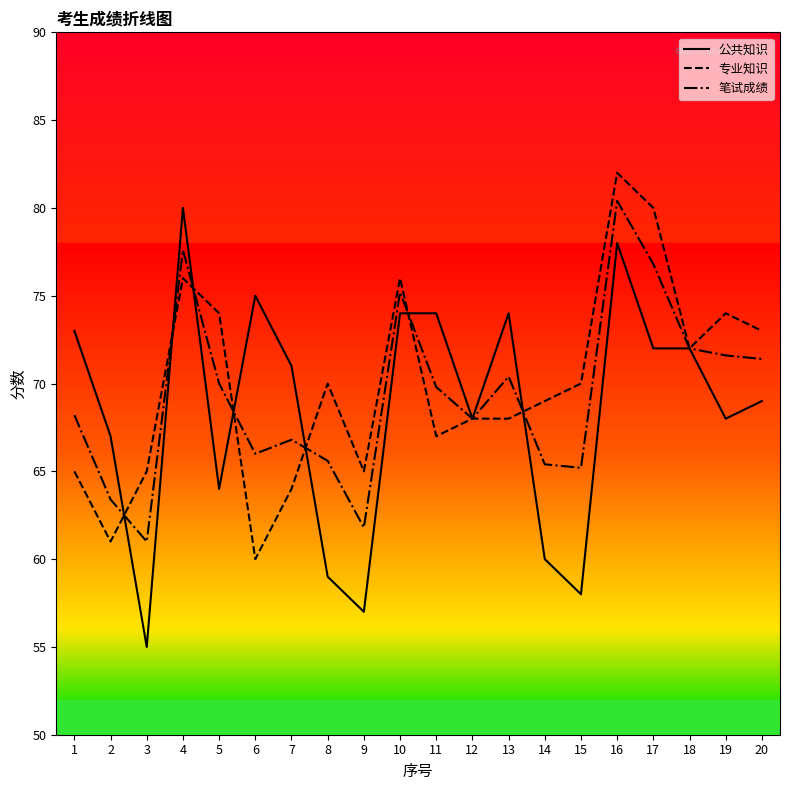

Rank the series by their maximum value, from lowest to highest.

公共知识, 笔试成绩, 专业知识